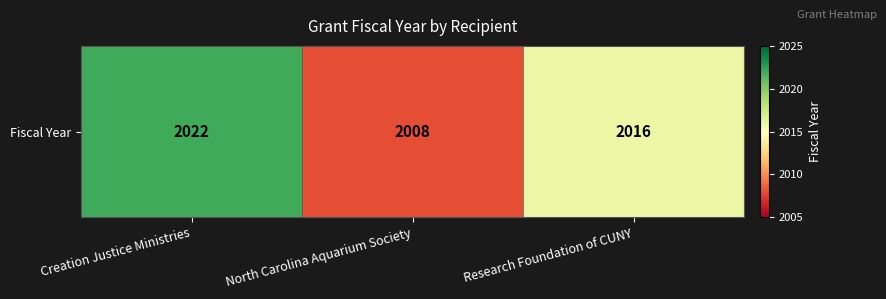

At which category does the chart reach its peak across all series?

Creation Justice Ministries